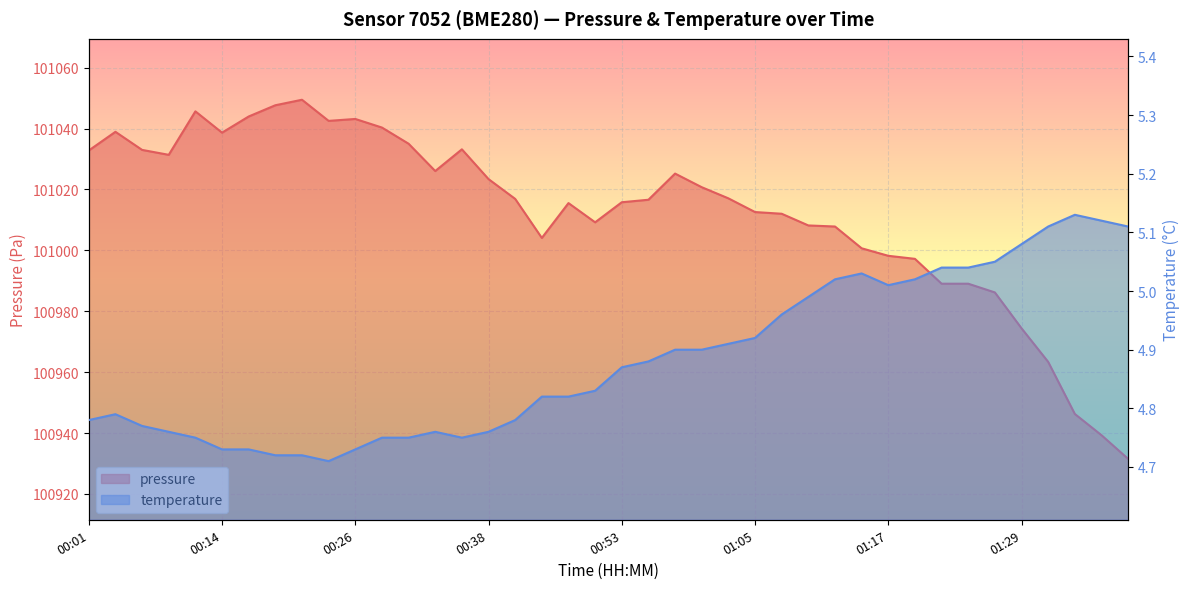

What is the sum of the pressure values at 00:55 and 00:21?

202066.1